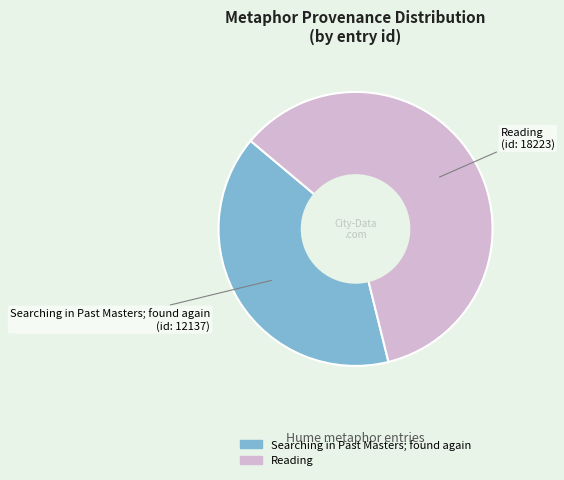

Is the sum of Reading and Searching in Past Masters; found again greater than half?

Yes